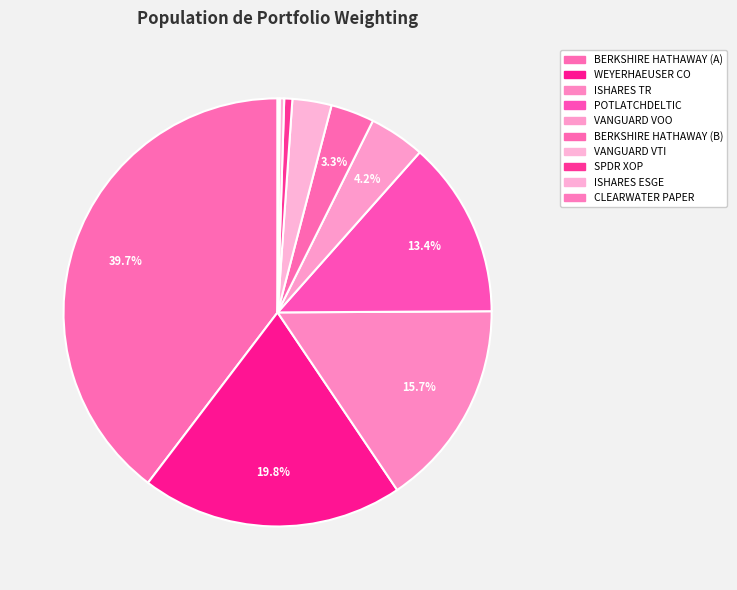

Count the number of slices in the pie.

10